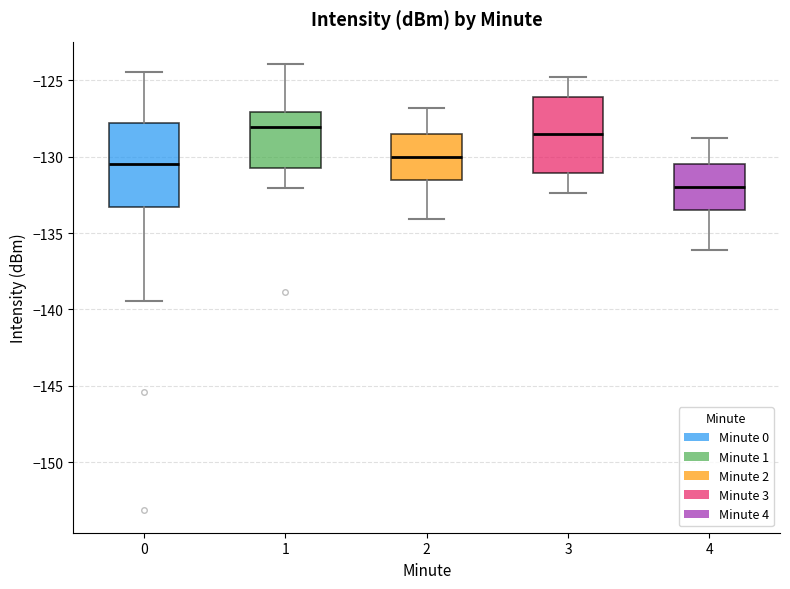

Comparing the boxes themselves (not the whiskers), which one is the tallest?

0